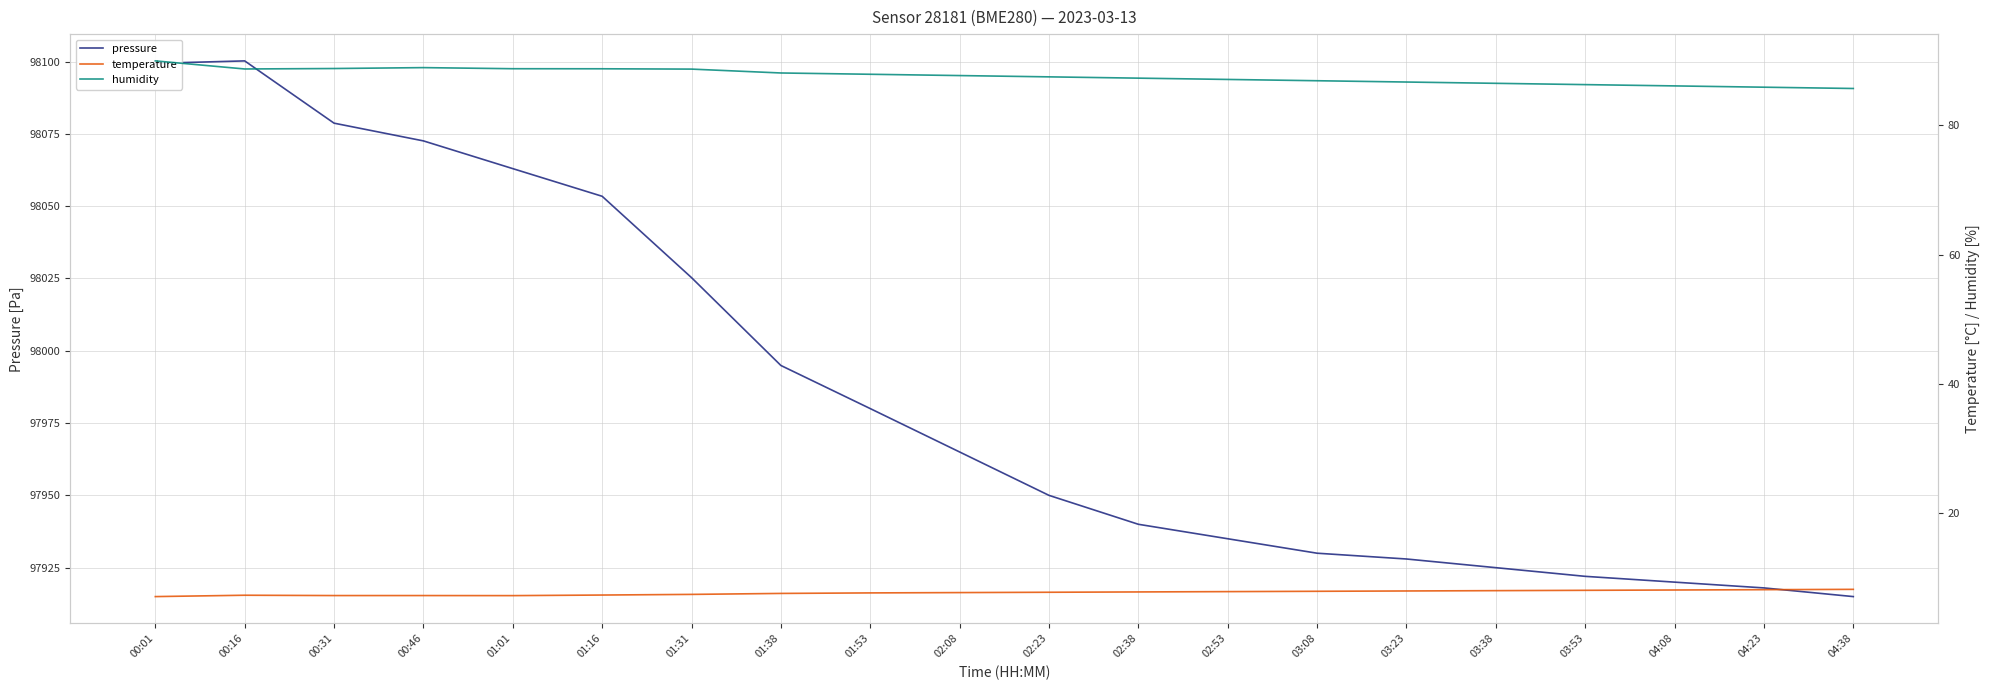

What is the lowest value of the temperature series?

7.1